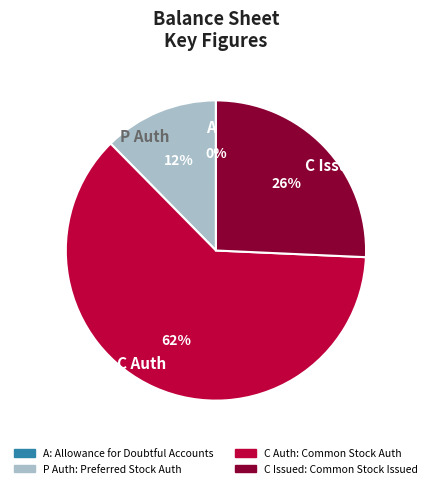

To the nearest percent, what is the difference between the largest and smallest slice percentages?

62%